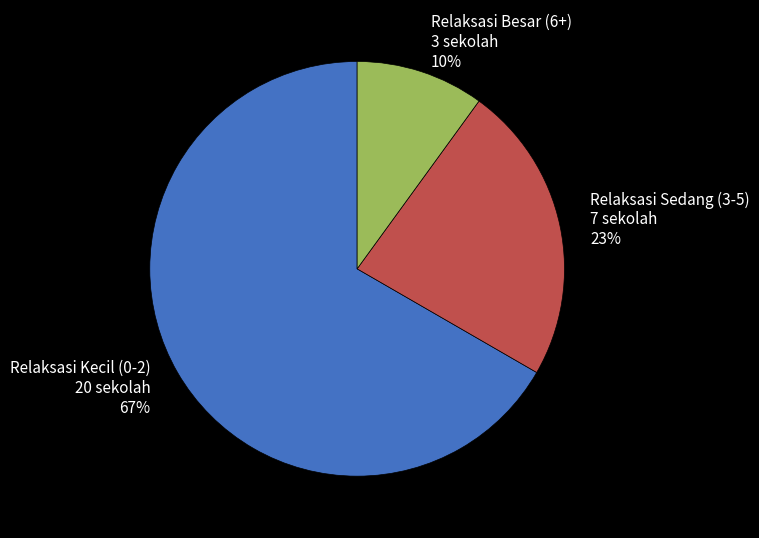

How many segments does this pie chart have?

3